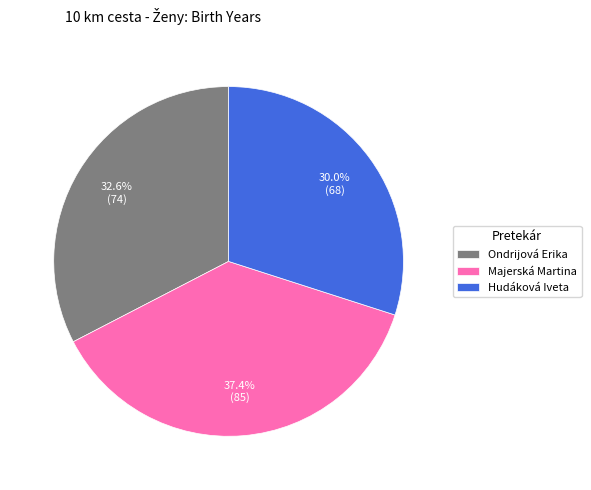

Is there any slice that represents more than half of the pie?

No